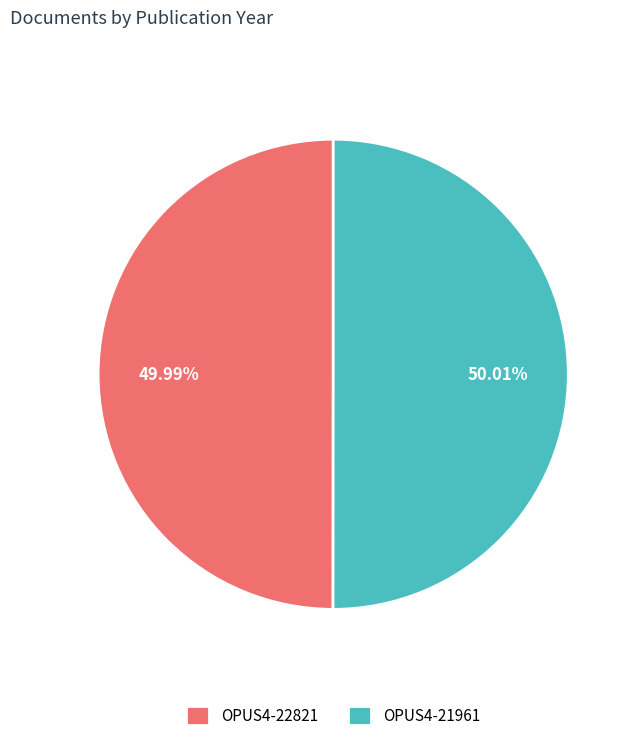

Does any single category account for the majority?

Yes